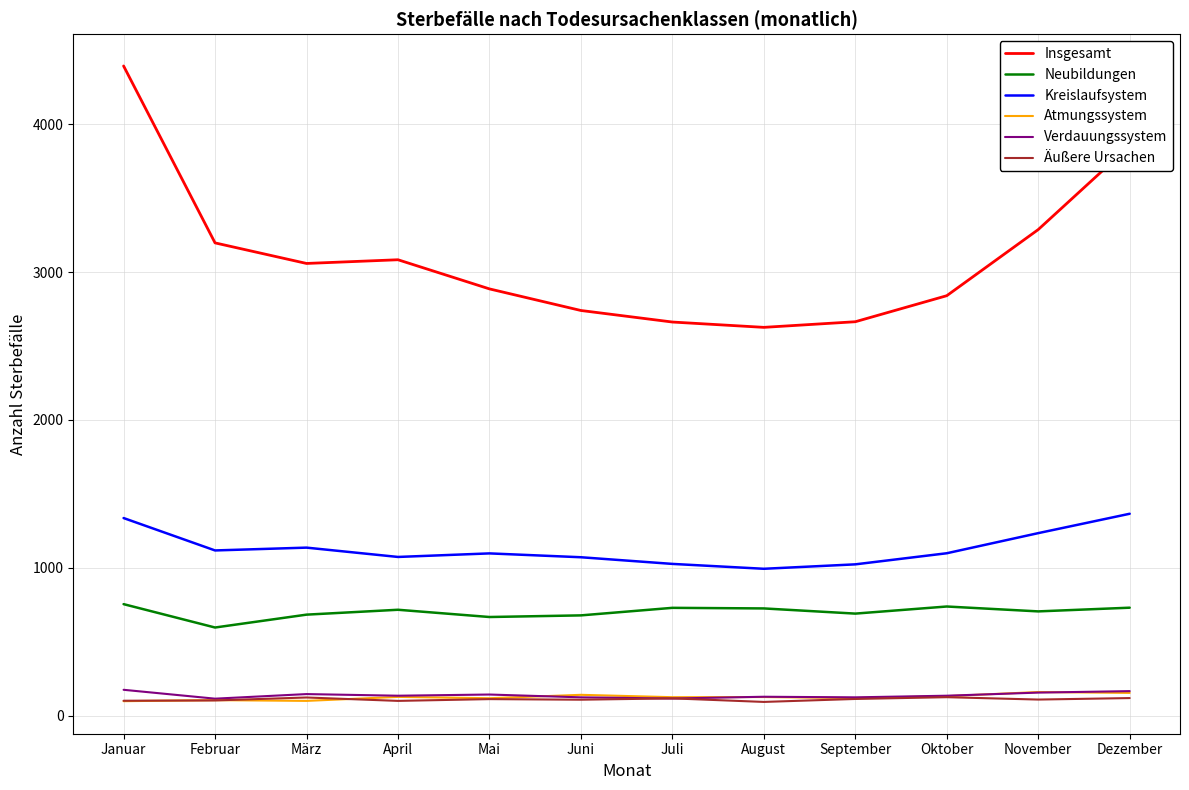

What position from the left is Februar?

2